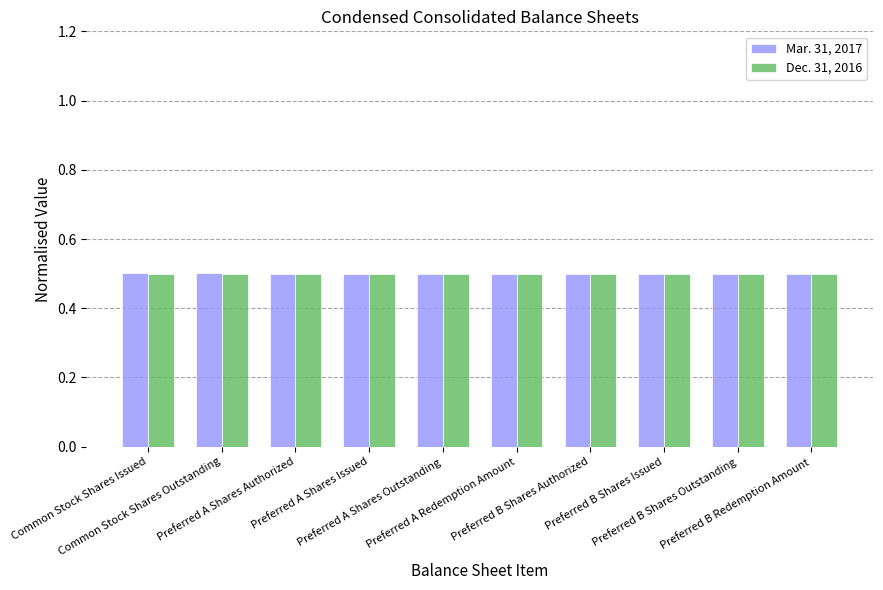

How many bars are there in each group?

2